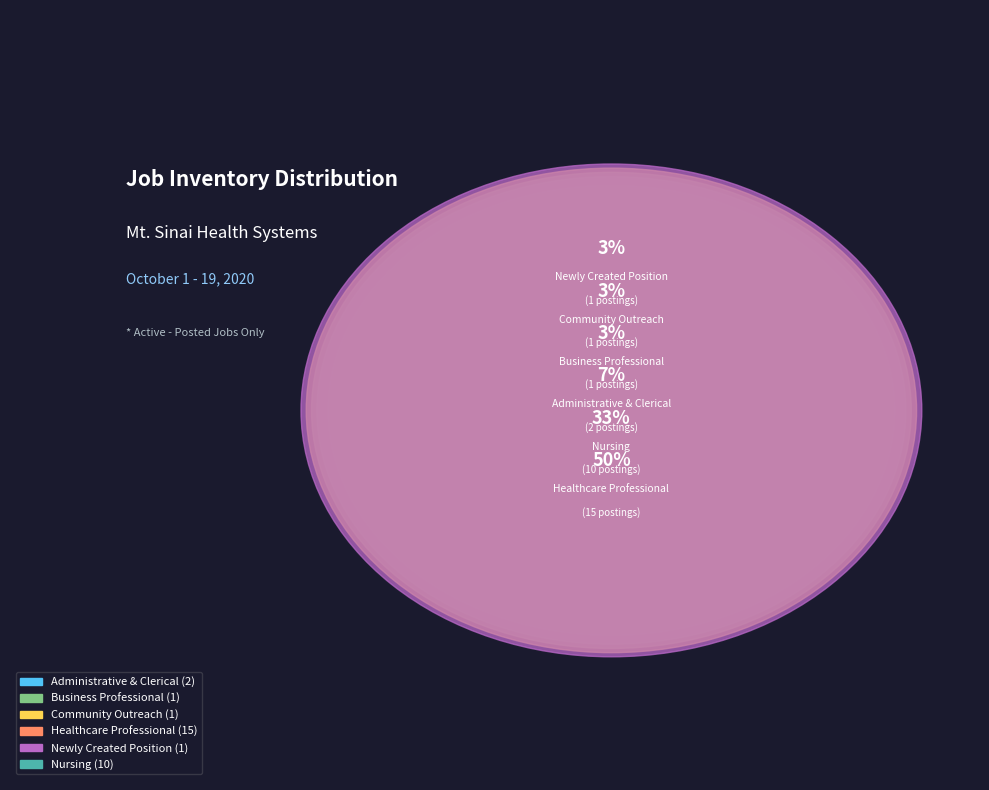

What is the ratio of the value at Nursing to the value at Healthcare Professional?

0.7